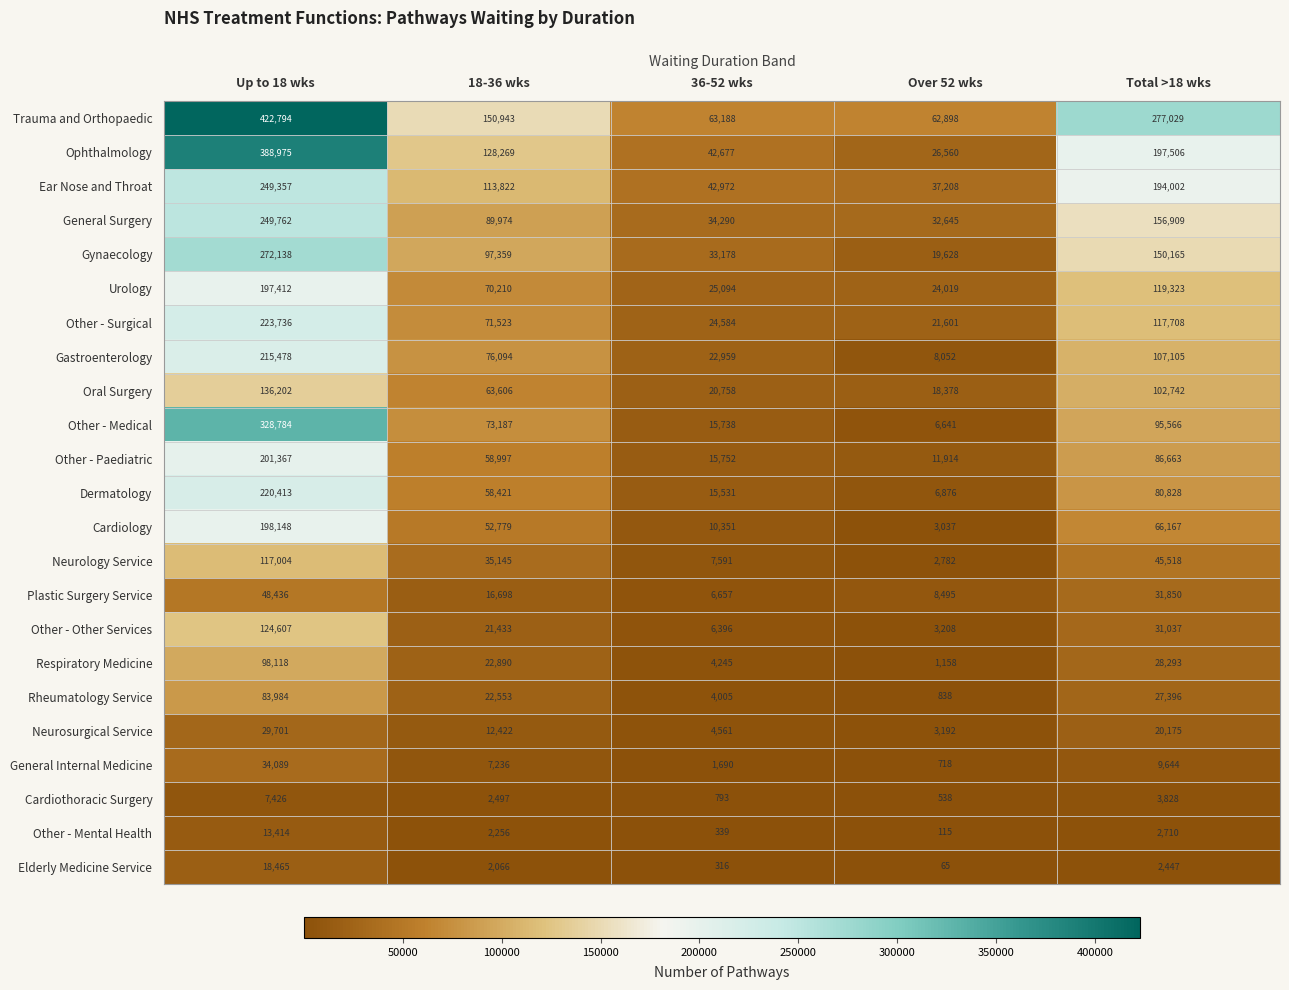

What is the maximum value shown in the chart?

422794